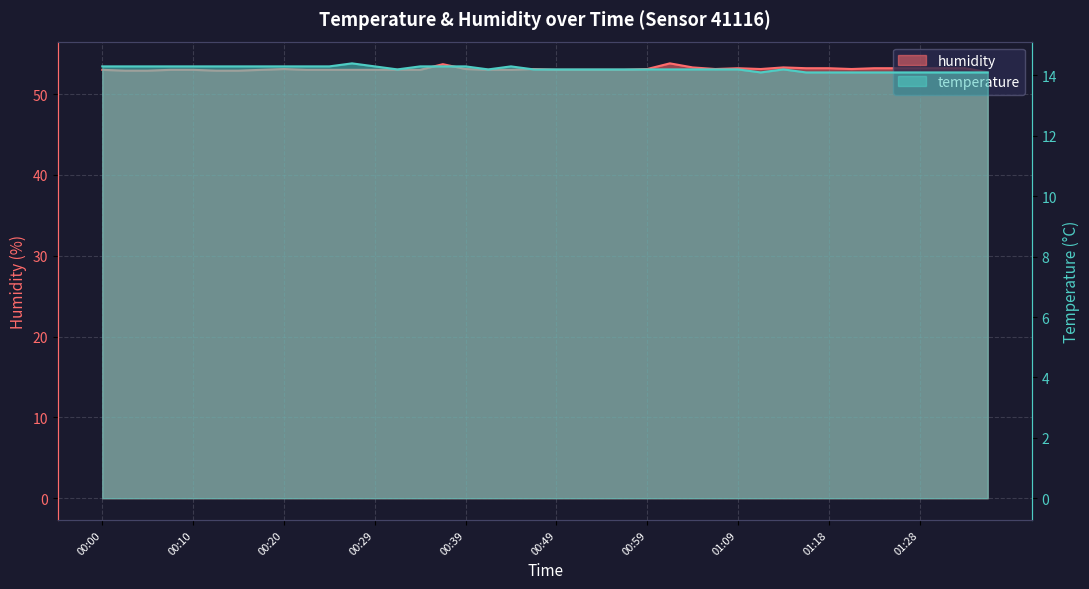

At which category does the chart reach its peak across all series?

01:01